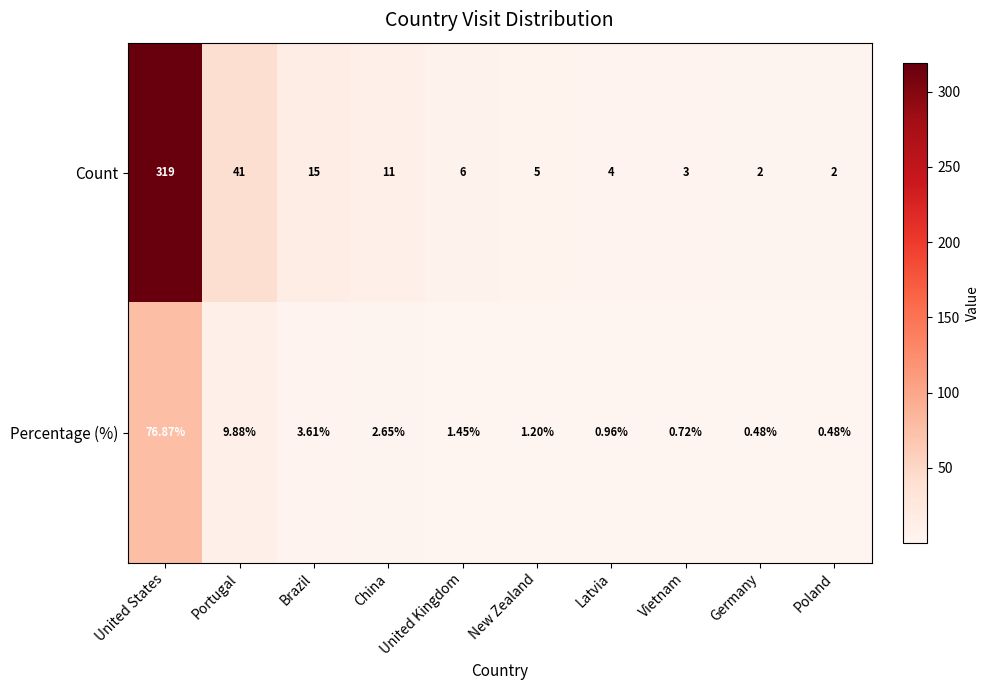

How many series are shown in this chart?

2